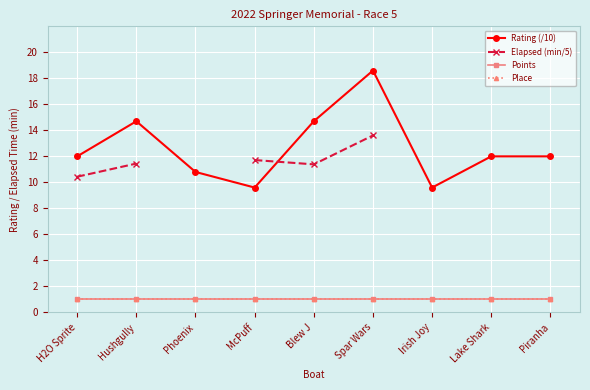

At Hushgully, list the series in order from smallest to largest.

Points, Place, Elapsed (min/5), Rating (/10)